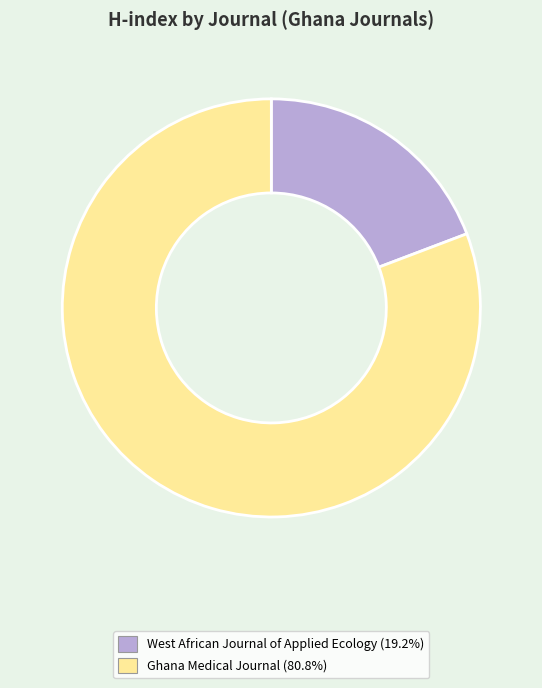

Is there any slice that represents more than half of the pie?

Yes